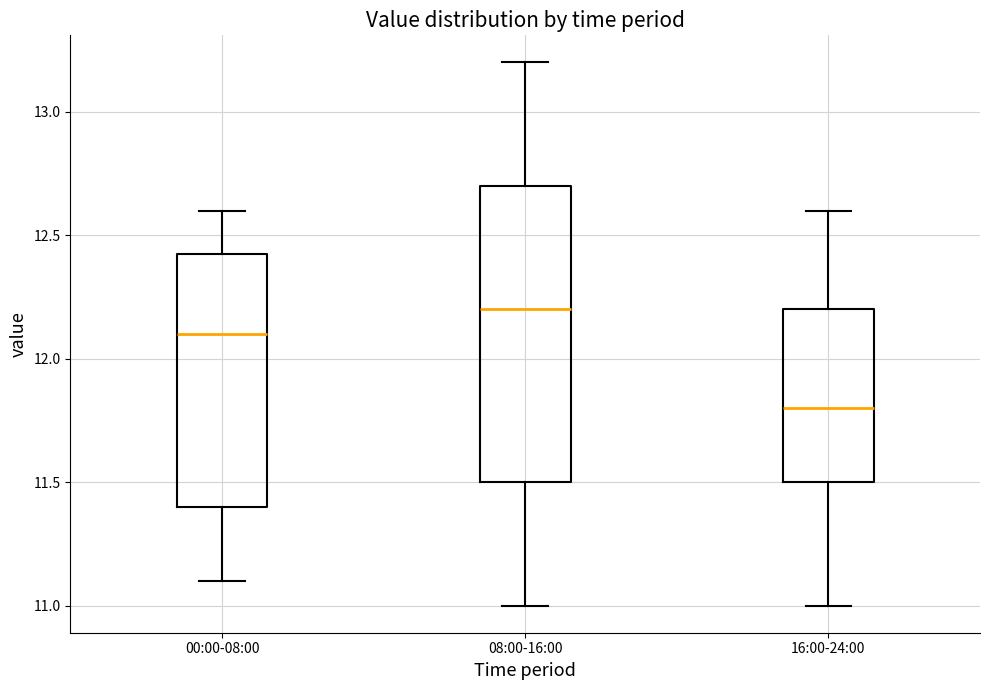

Comparing the boxes themselves (not the whiskers), which one is the tallest?

08:00-16:00